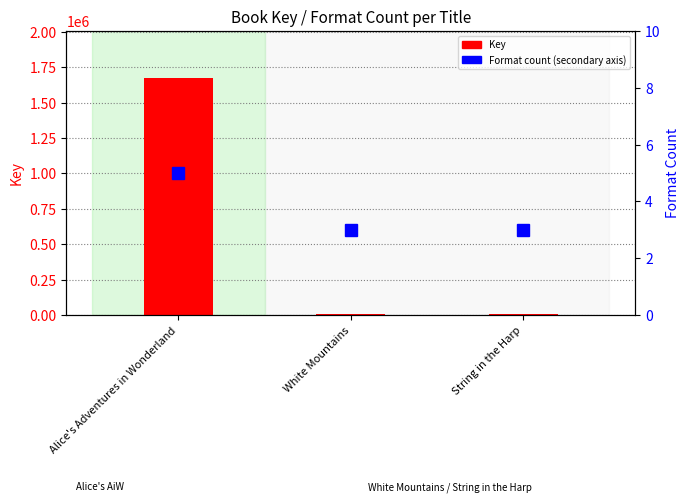

What is the total value across all series at White Mountains?

6228